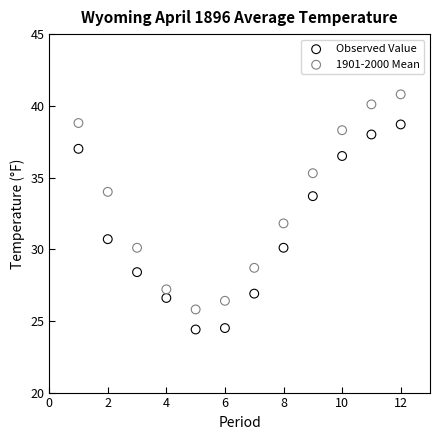

Across all data points, what is the range of X values (max minus min)?

11.0